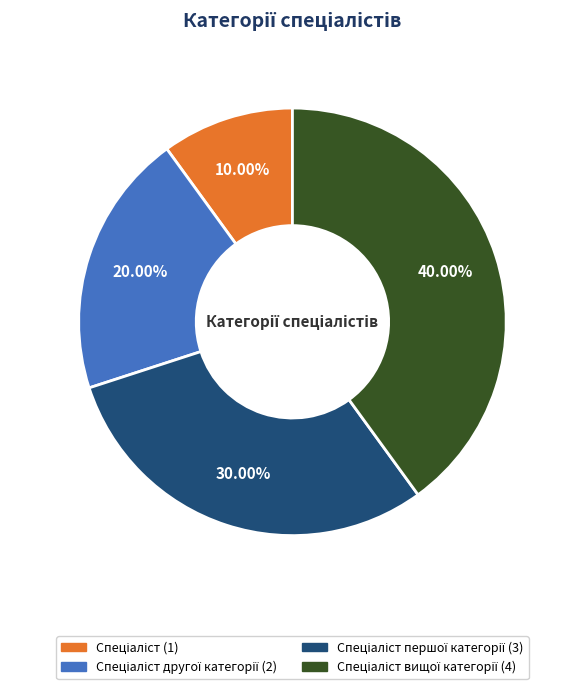

Does any single category account for the majority?

No